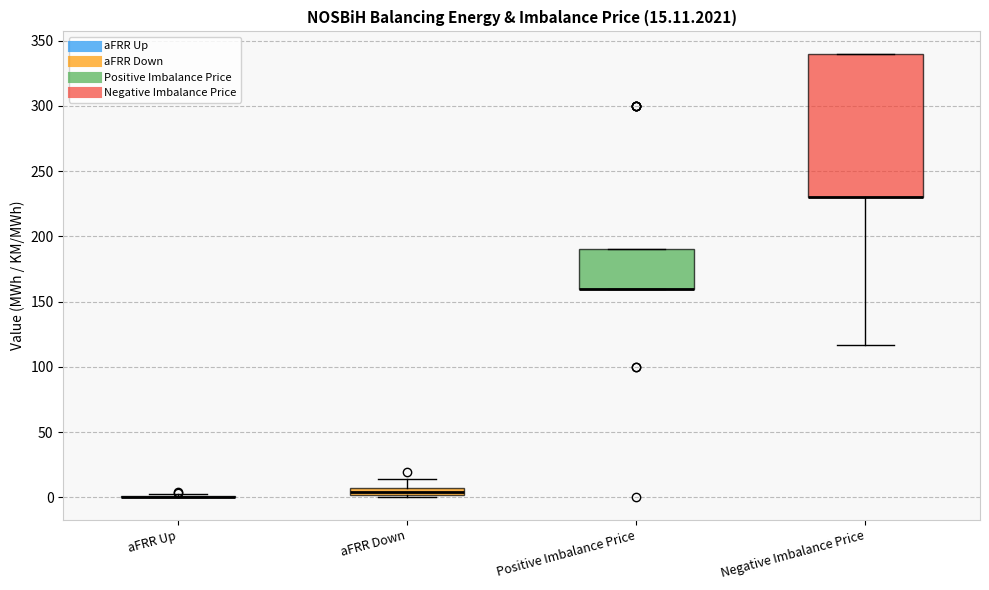

Comparing the boxes themselves (not the whiskers), which one is the tallest?

Negative Imbalance Price